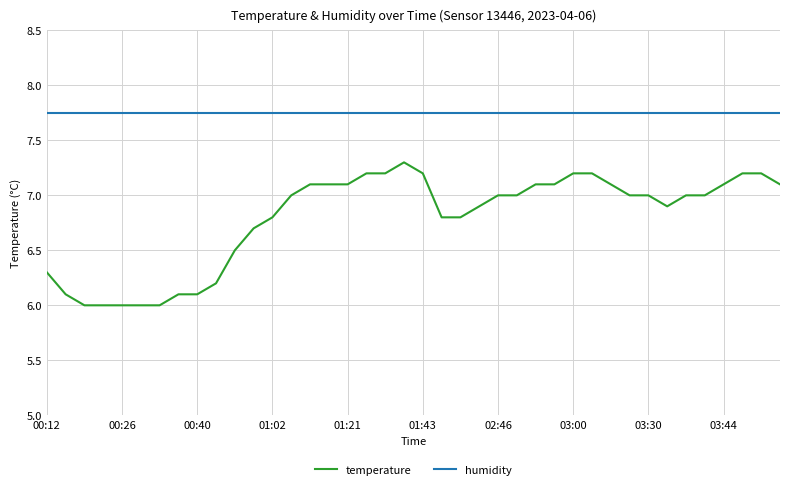

Which series has the largest total across all categories?

humidity